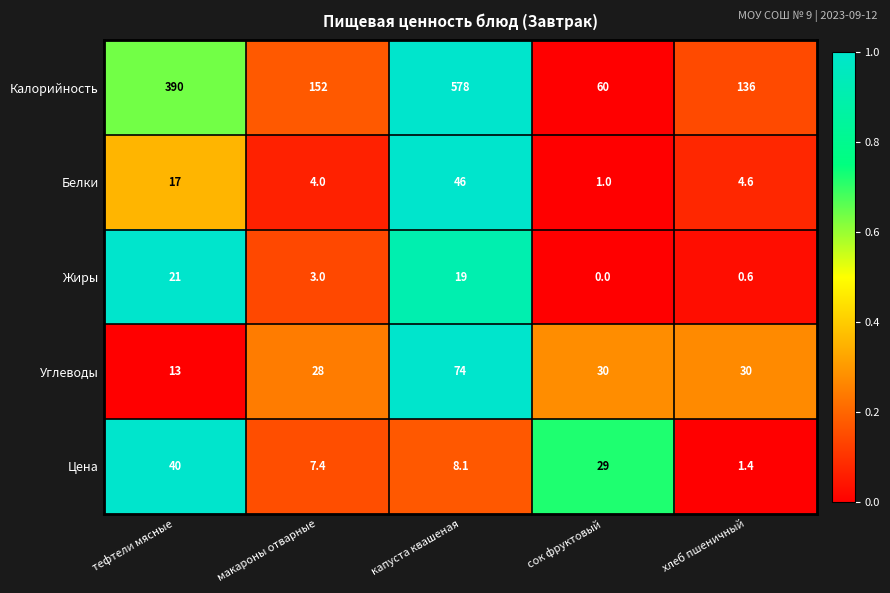

Which series changed the most between тефтели мясные and макароны отварные?

Калорийность